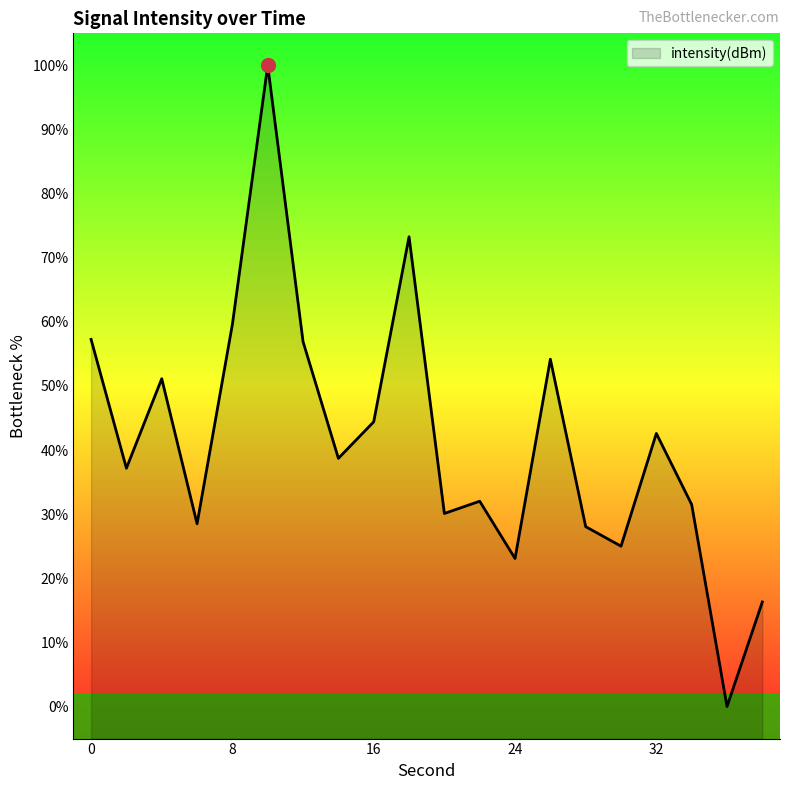

Reading left to right, what are all the values shown in this chart?

57.3	37.2	51.1	28.5	59.6	100.0	56.9	38.7	44.4	73.3	30.1	32.0	23.1	54.2	28.1	25.0	42.6	31.5	0.0	16.3